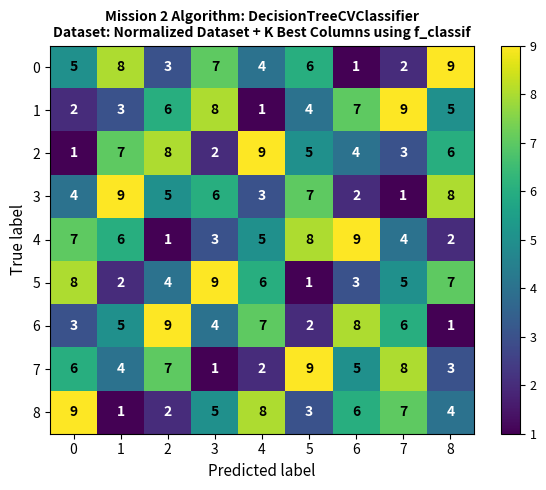

What is the greatest value displayed?

9